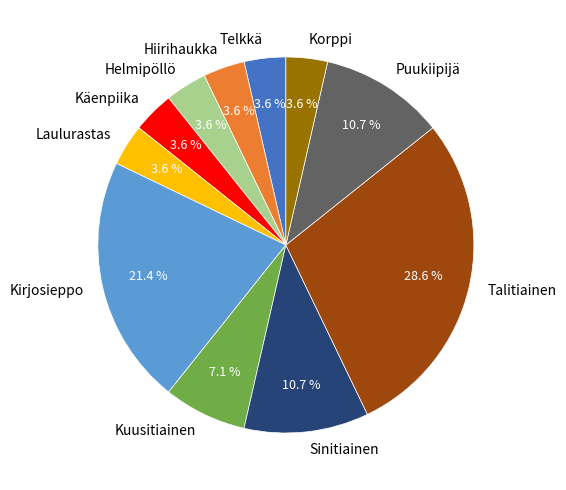

What is the ratio of the value at Telkkä to the value at Käenpiika?

1.0